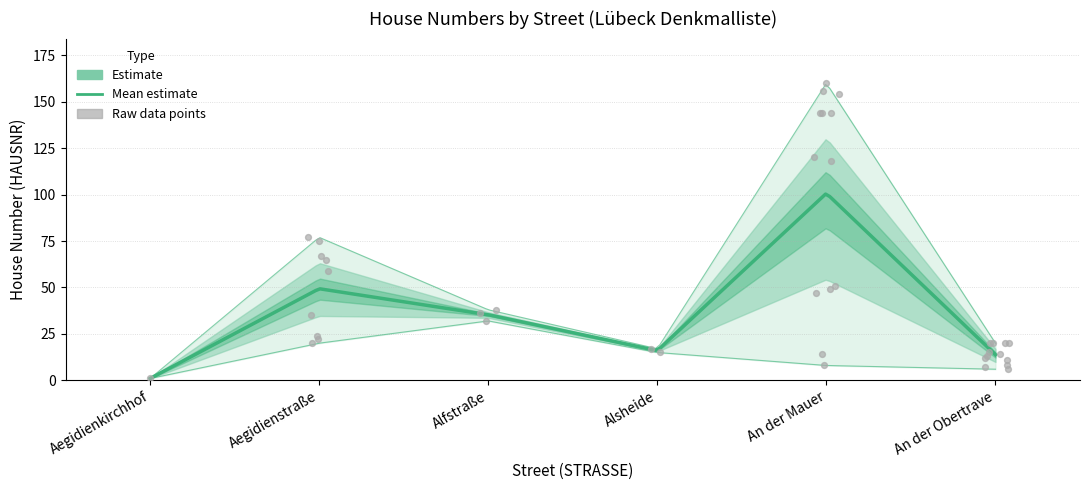

At how many categories does at least one series exceed 52?

2